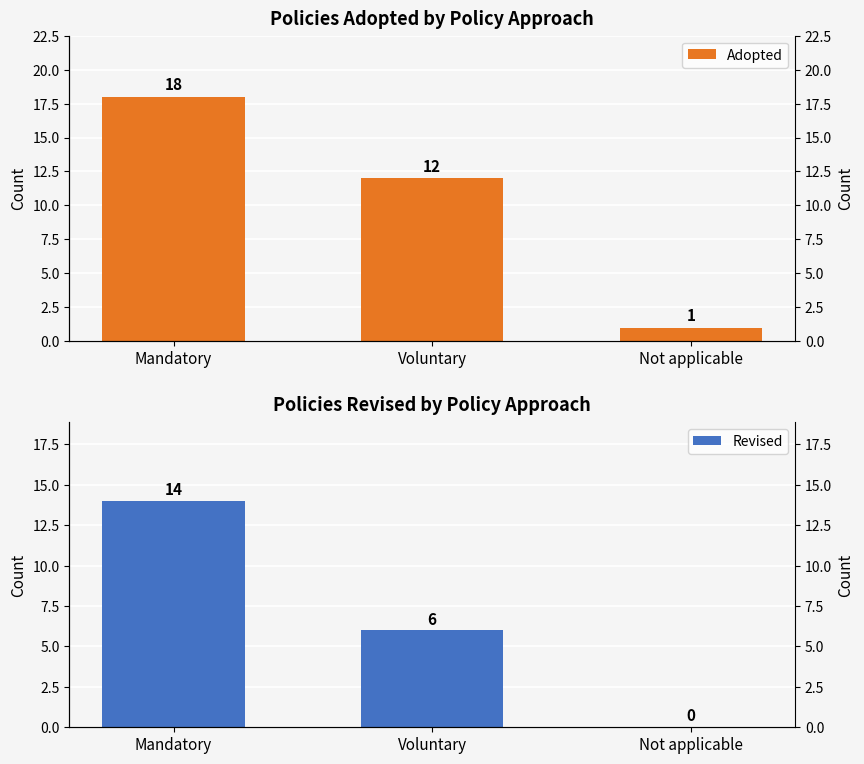

What position from the right is Mandatory?

3